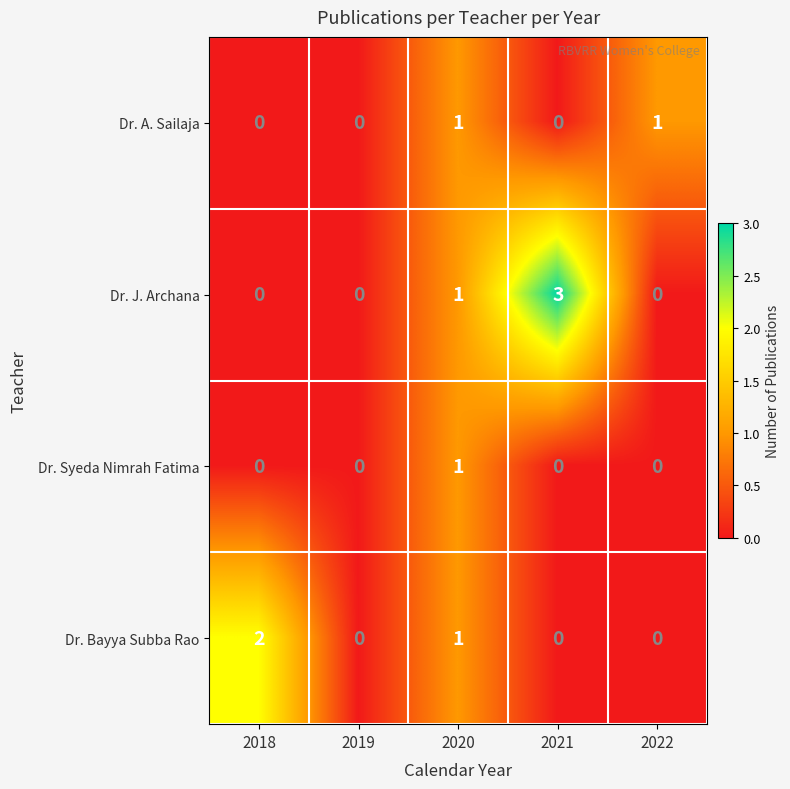

At which category is the sum across all series the highest?

2020